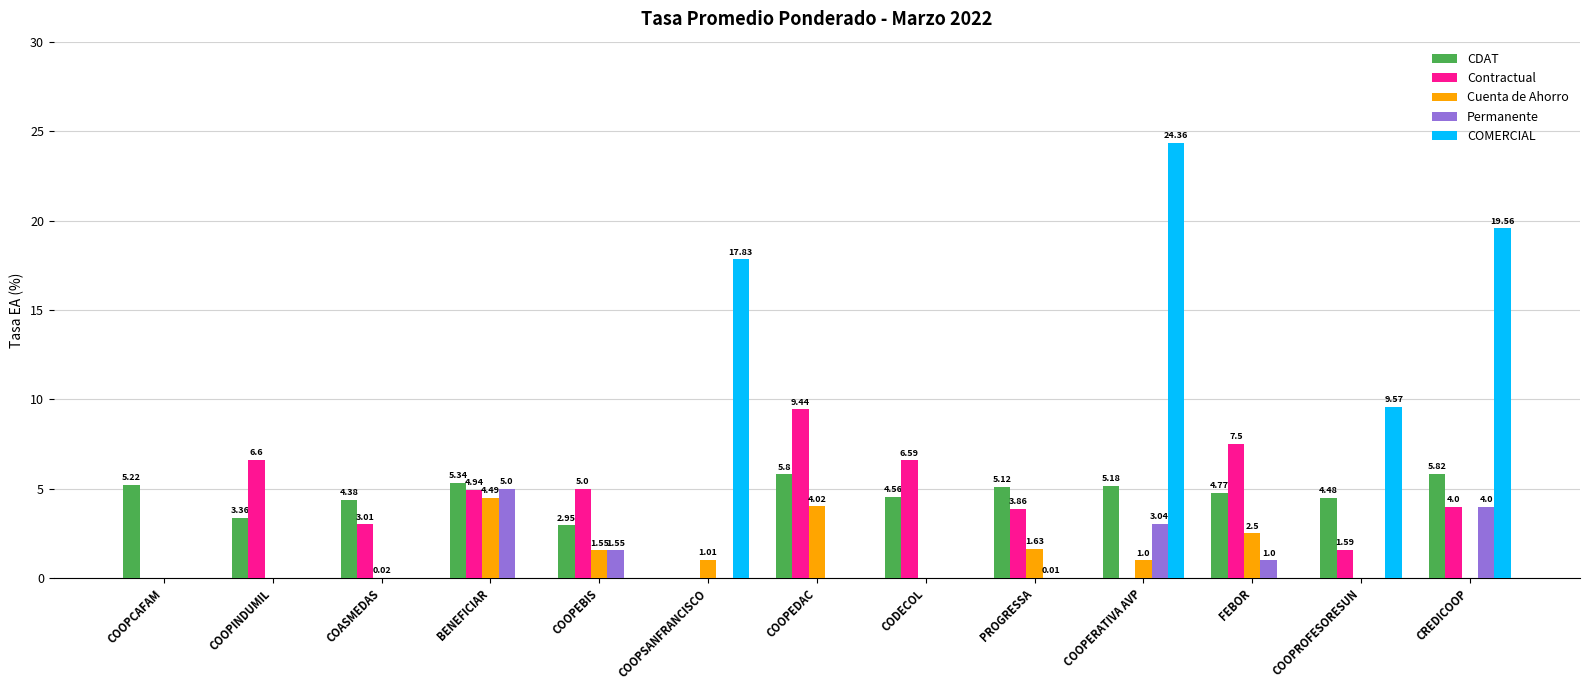

Where is Permanente nearest to the value 2?

COOPEBIS